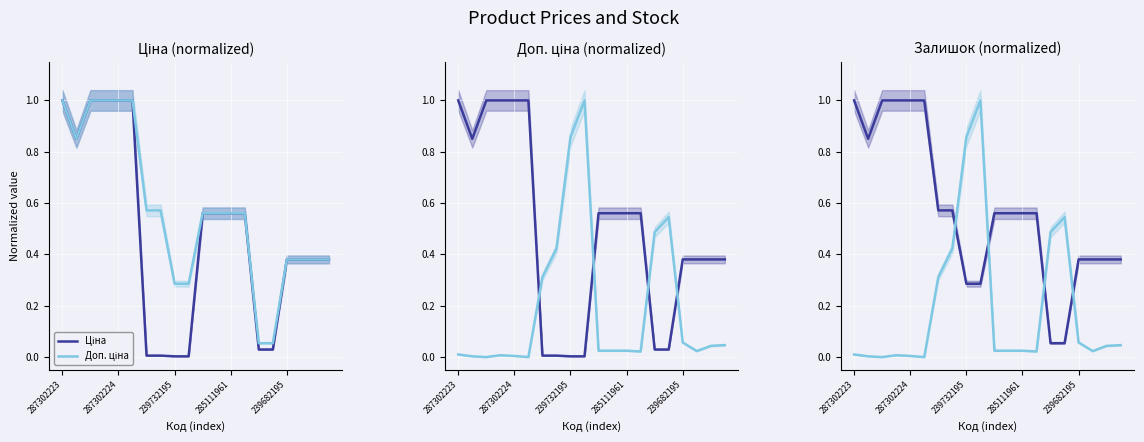

What is the maximum value shown in the chart?

1.0